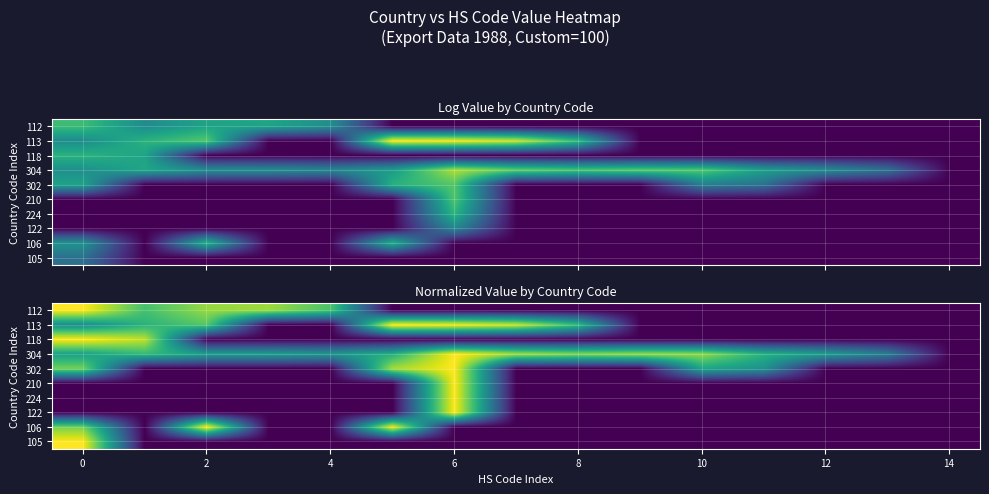

How many series are shown in this chart?

10